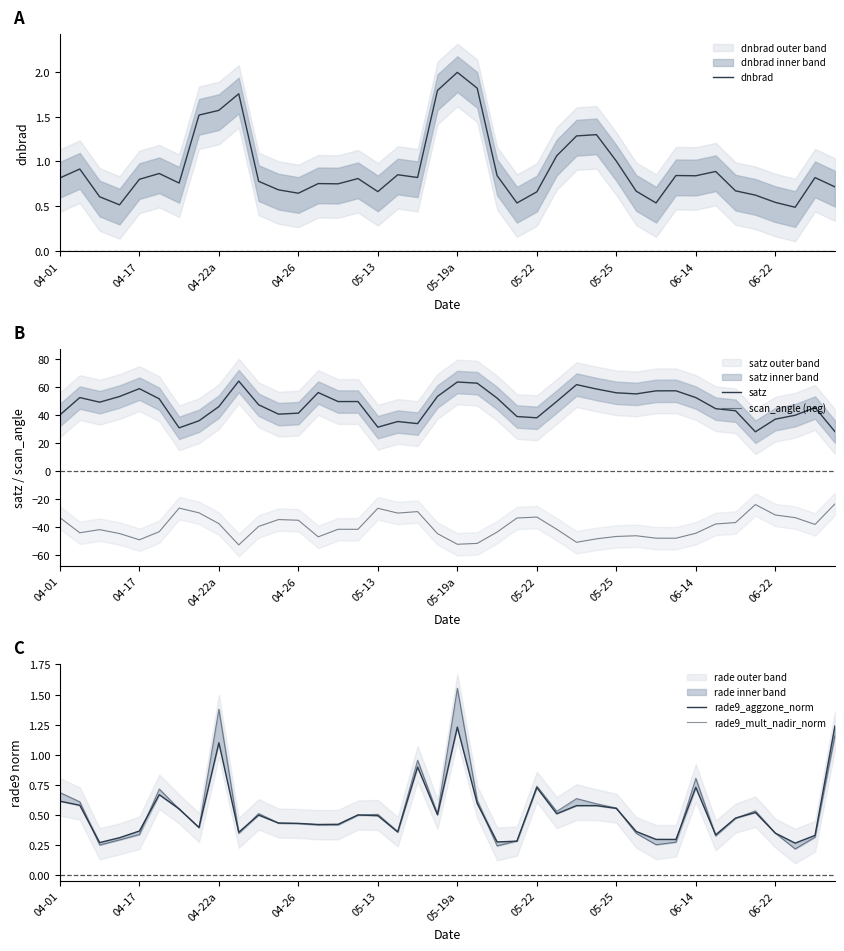

Where is rade9_aggzone_norm nearest to the value 0?

37